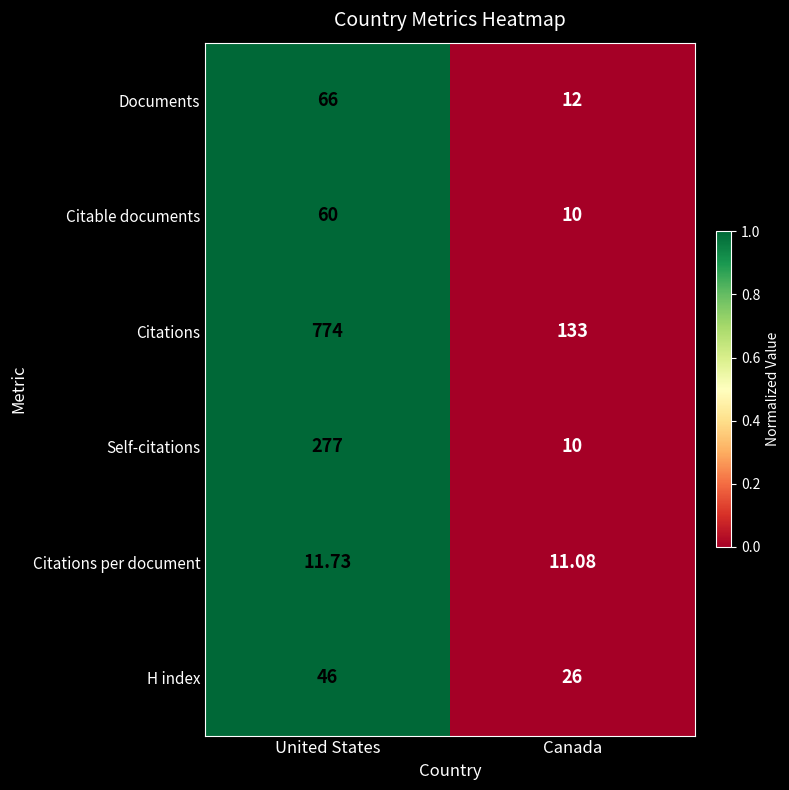

Between United States and Canada, which series saw the biggest shift?

Citations